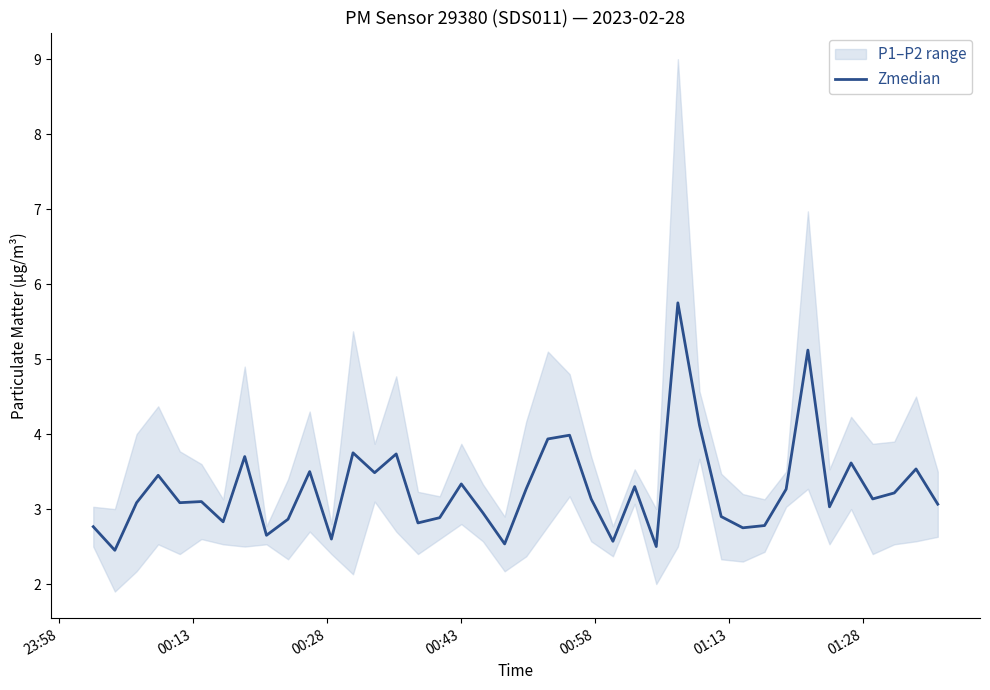

What is the highest value of the Zmedian series?

5.8